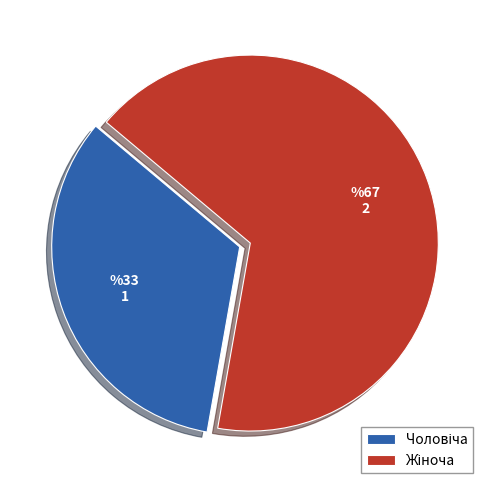

Count the number of slices in the pie.

2